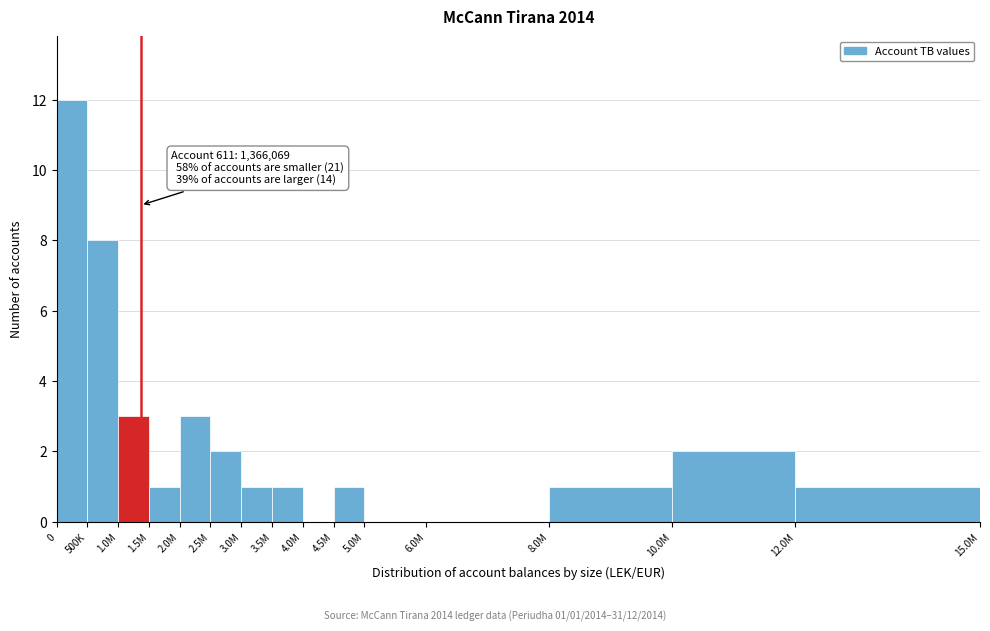

Reading right to left, what are all the values shown in this chart?

12.0M=1	10.0M=2	8.0M=1	6.0M=0	5.0M=0	4.5M=1	4.0M=0	3.5M=1	3.0M=1	2.5M=2	2.0M=3	1.5M=1	1.0M=3	500K=8	0=12